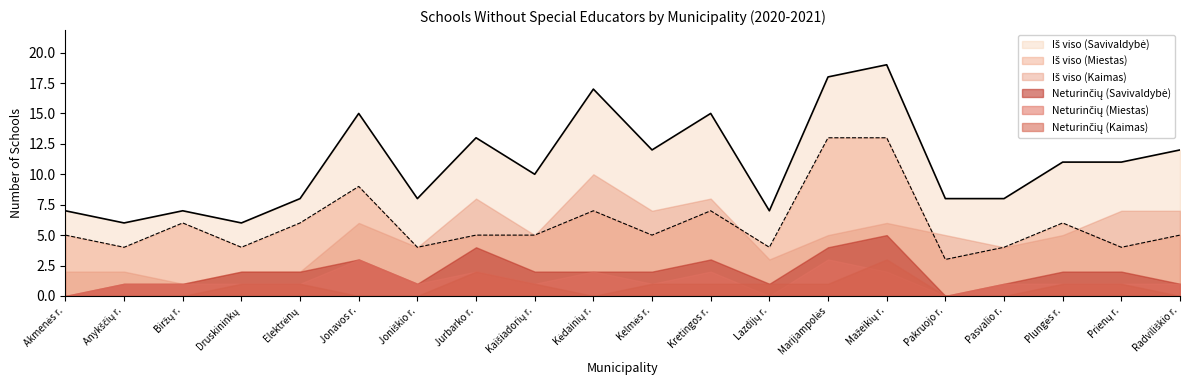

Does the chart display data point markers on the line(s)?

No